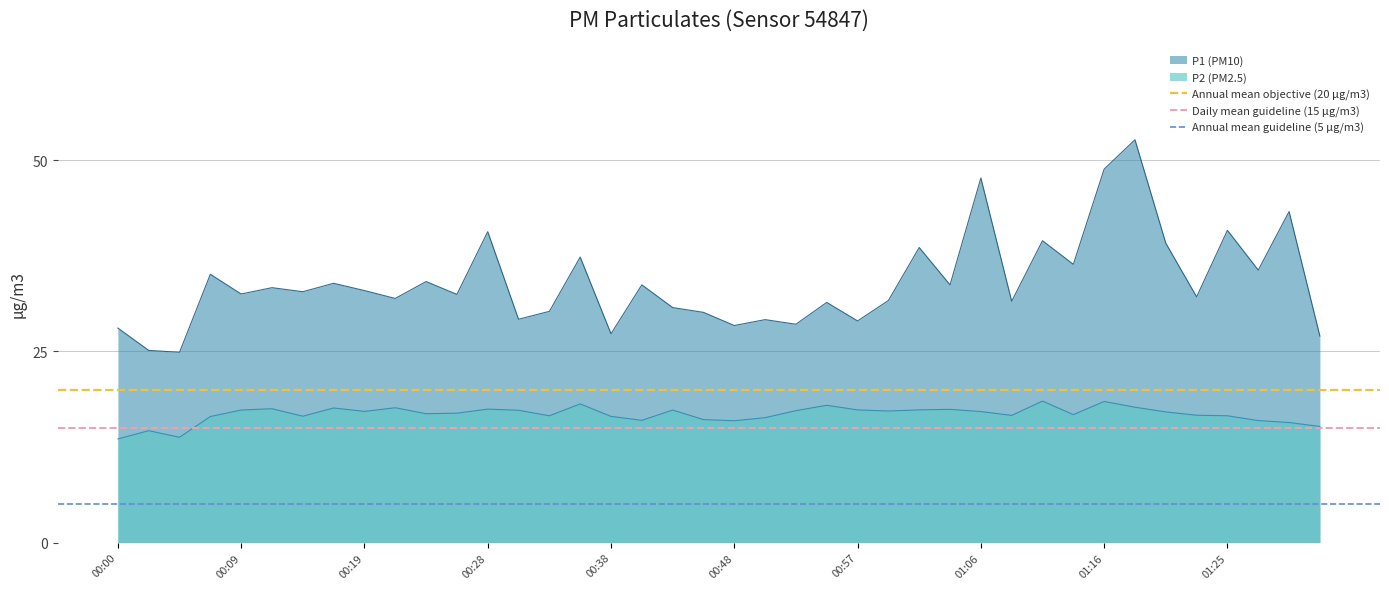

What is the highest value of the P1 (PM10) series?

52.7